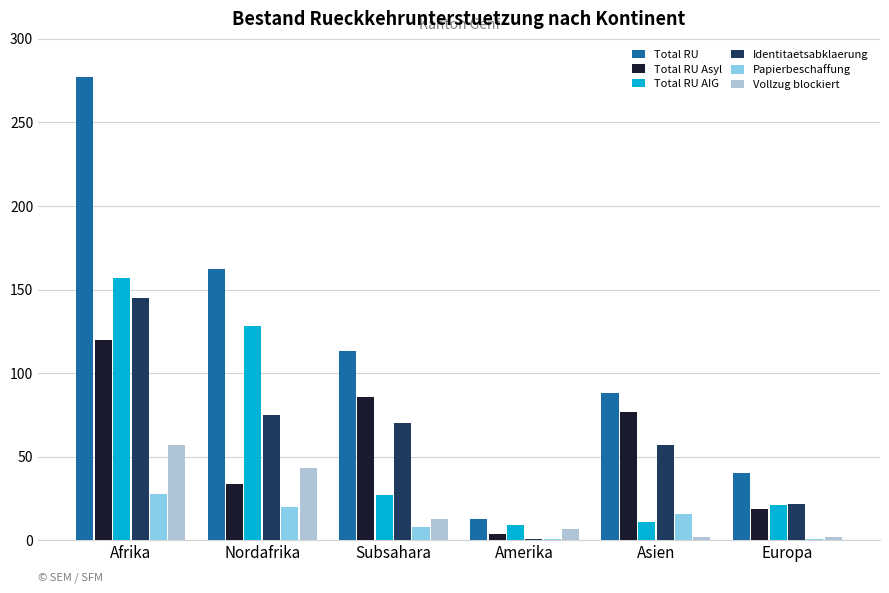

What position from the left is Subsahara?

3